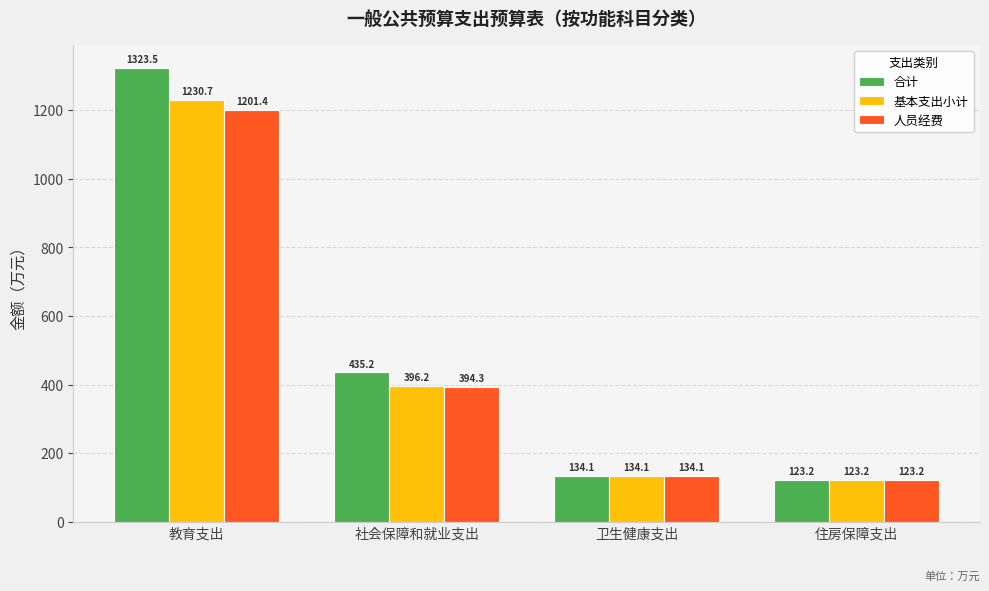

At 教育支出, list the series in order from largest to smallest.

合计, 基本支出小计, 人员经费